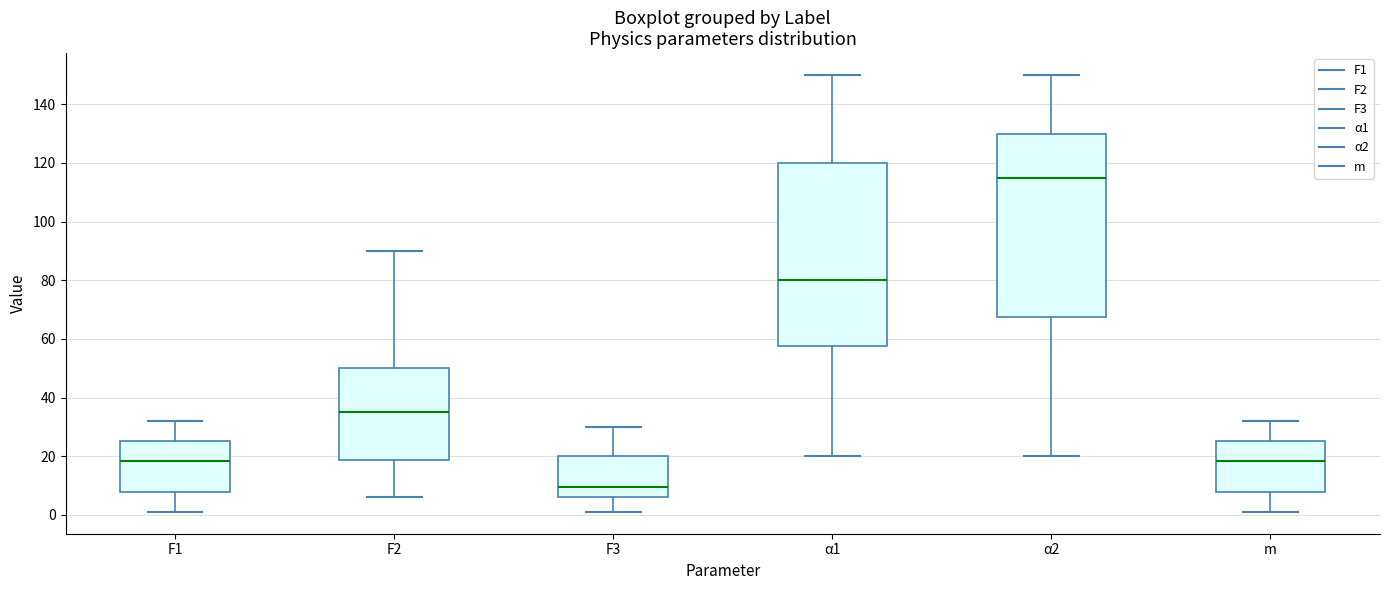

Which box's median line is the highest?

α2